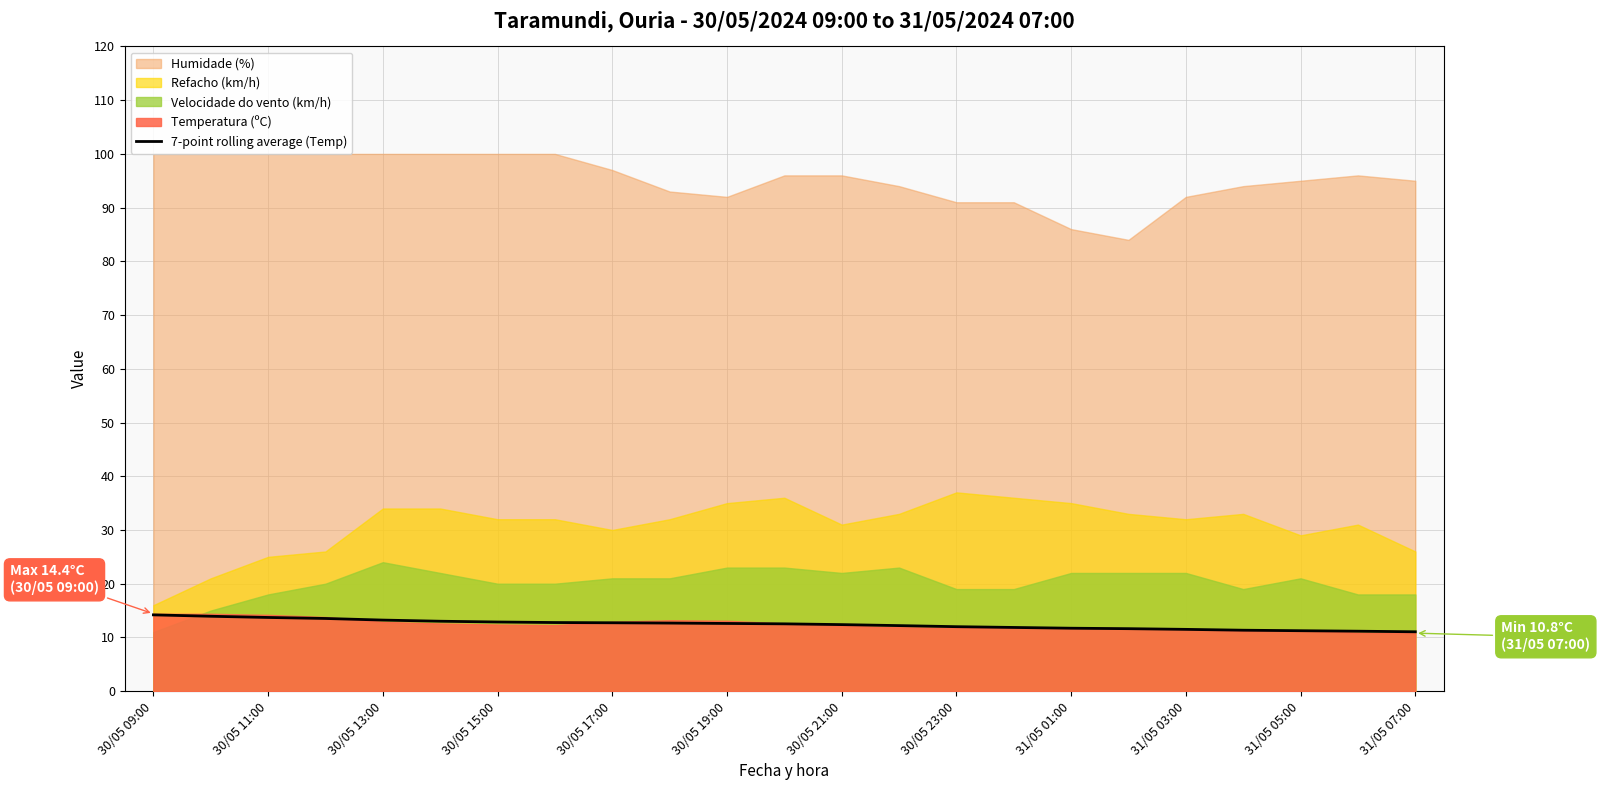

What is the minimum value for 7-point rolling average (Temp)?

11.1